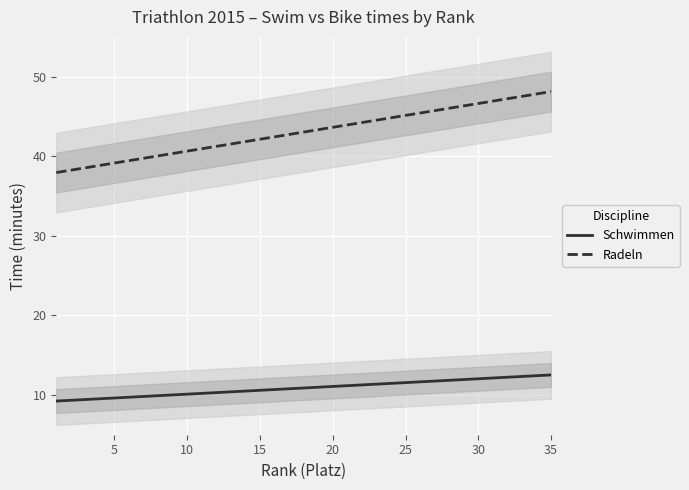

What is the difference between the maximum and minimum values in the Radeln series?

10.2